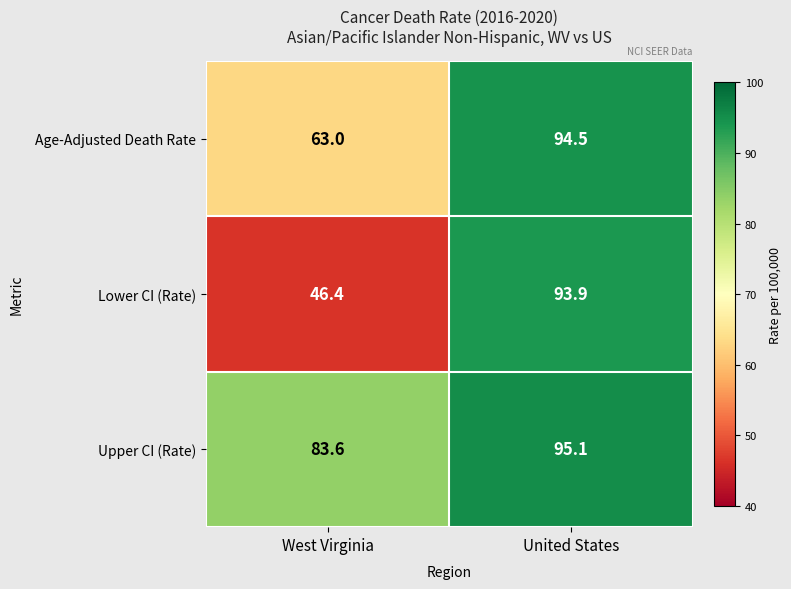

List the series in order of their overall mean, lowest first.

Lower CI (Rate), Age-Adjusted Death Rate, Upper CI (Rate)